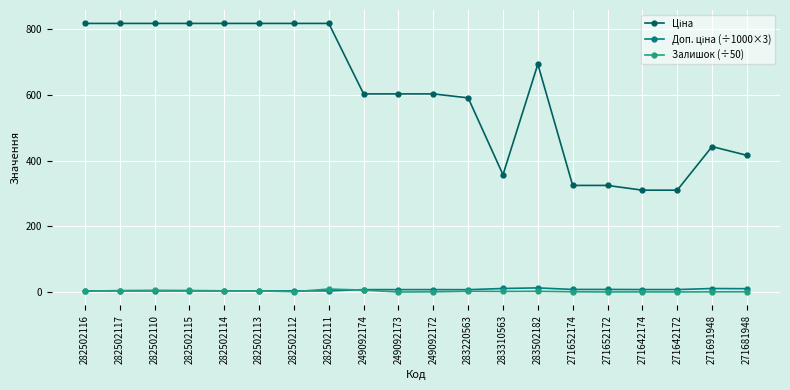

At how many categories does at least one series exceed 178?

20